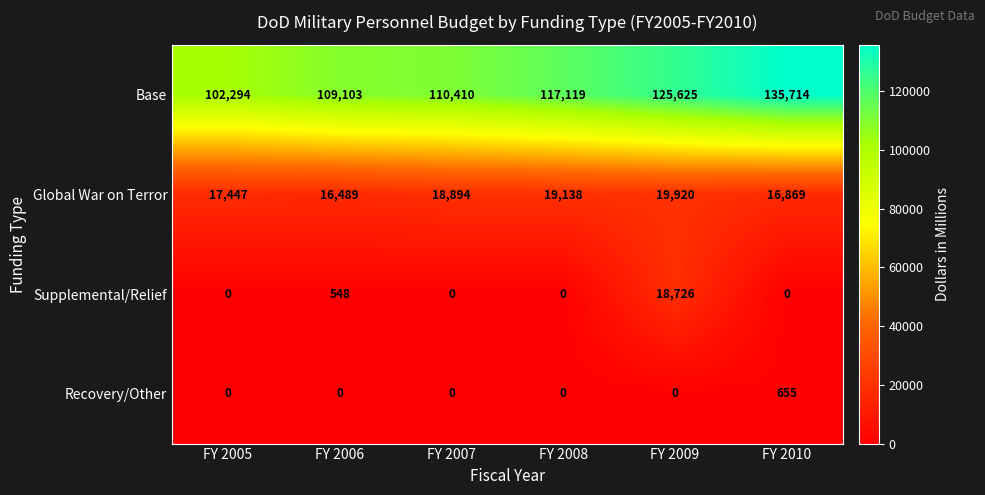

Read the Global War on Terror value at FY 2007, to the nearest 100.

18900